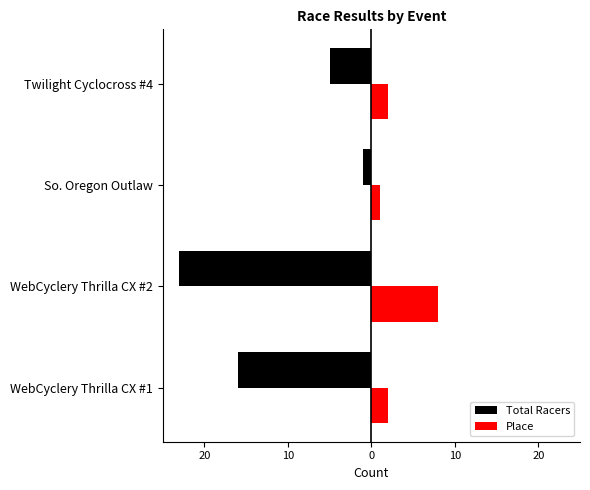

Reading left to right, transcribe all the data shown in this chart.

Total Racers: -16	-23	-1	-5
Place: 2	8	1	2